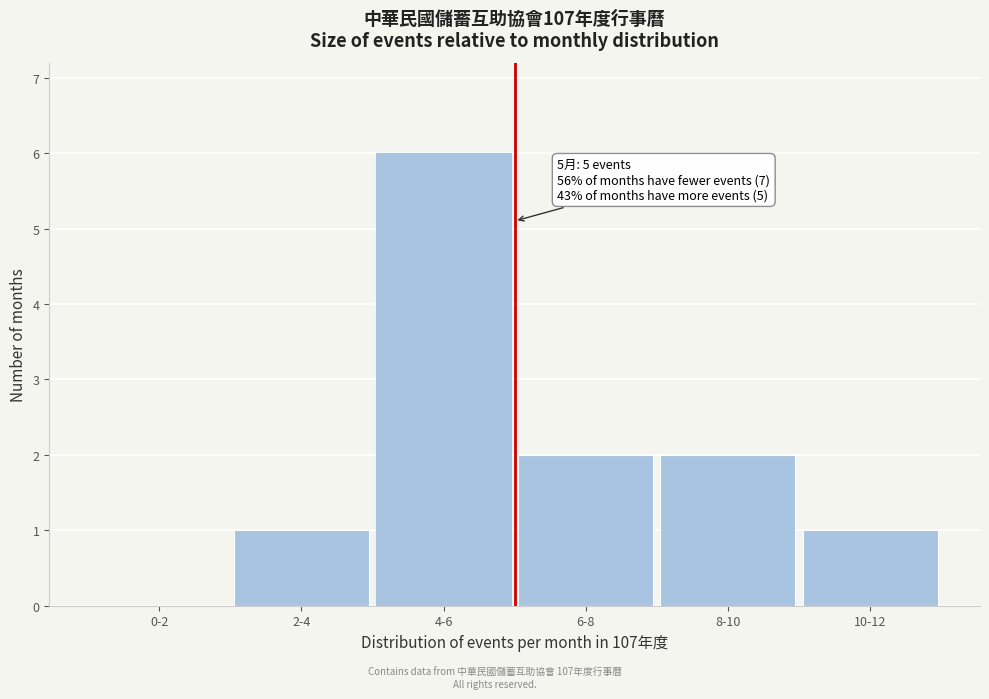

Reading right to left, what are all the values shown in this chart?

10-12=1	8-10=2	6-8=2	4-6=6	2-4=1	0-2=0